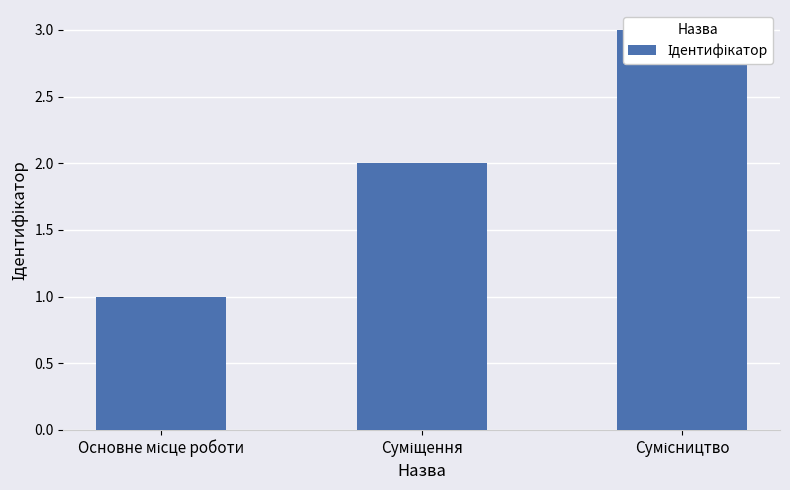

Is it true that the value at Суміщення is 2?

True